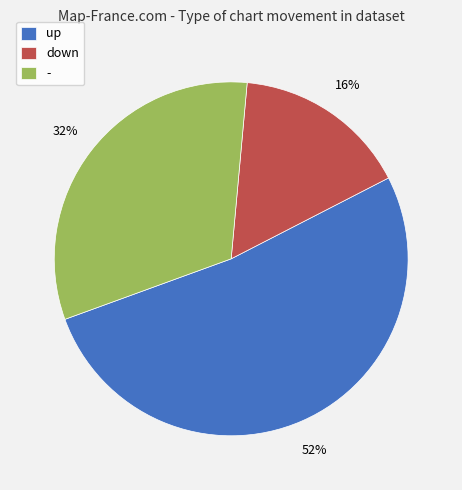

Count the number of slices in the pie.

3